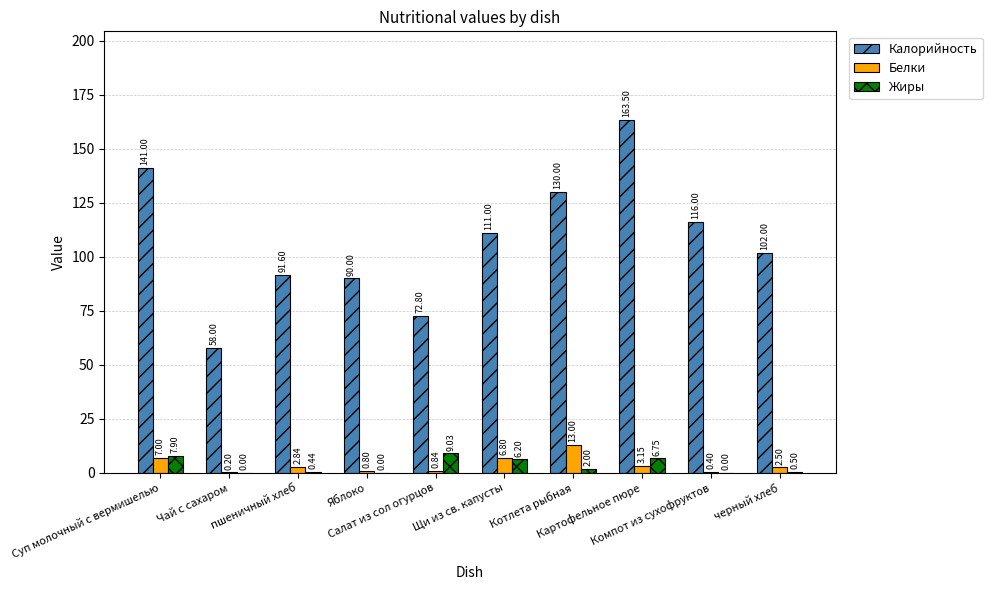

Which series has the largest total across all categories?

Калорийность